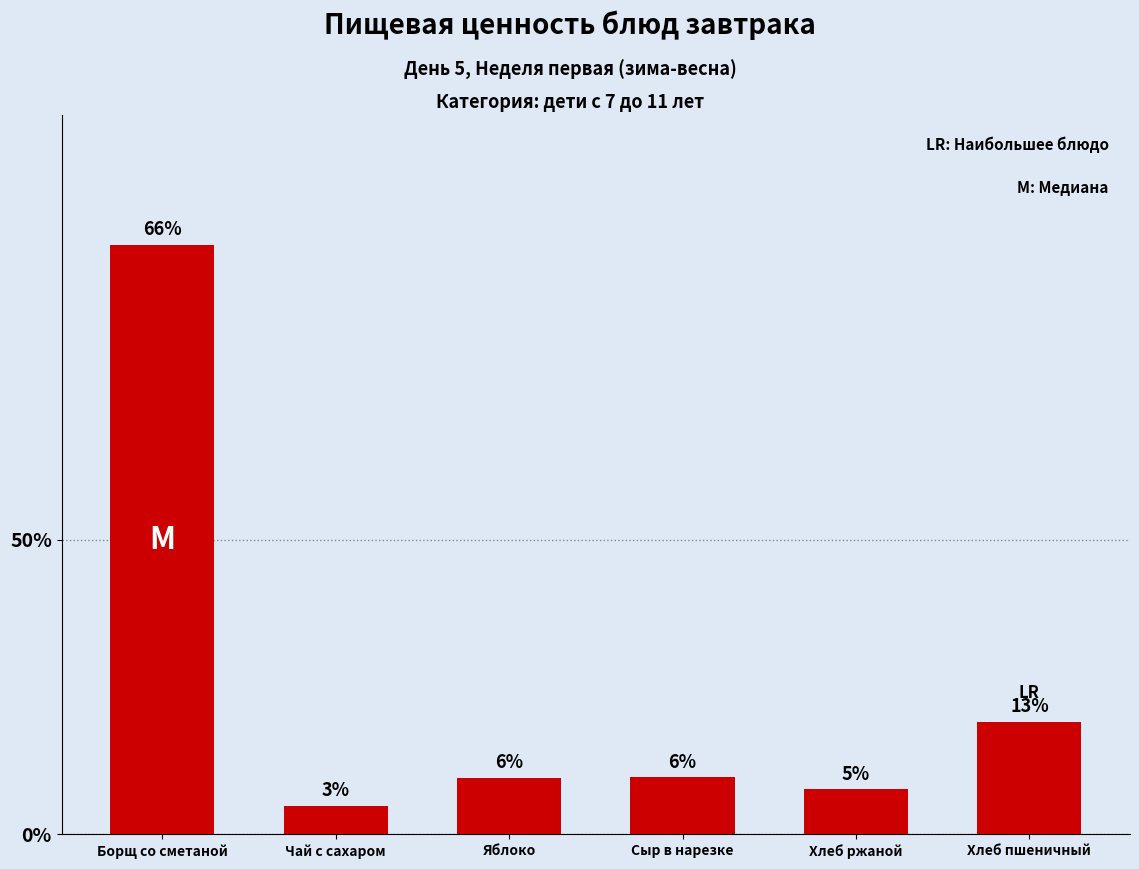

Between Сыр в нарезке and Хлеб ржаной, which is larger?

Сыр в нарезке